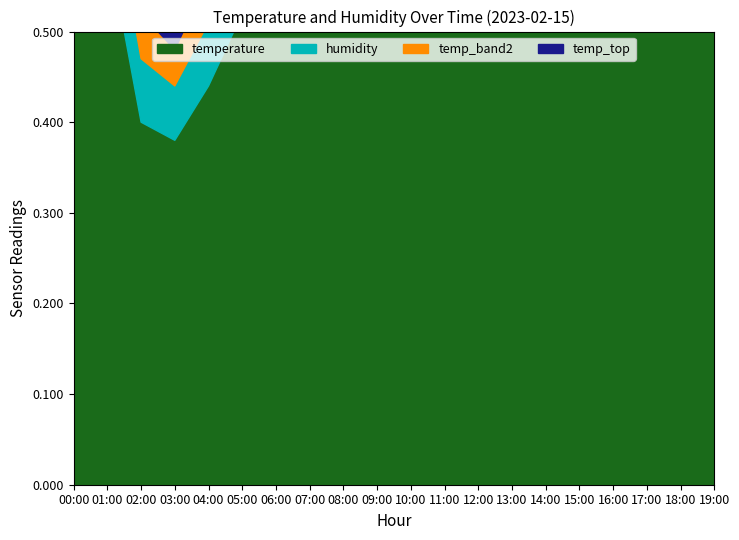

True or false: temperature and temp_band2 cross at least once.

False